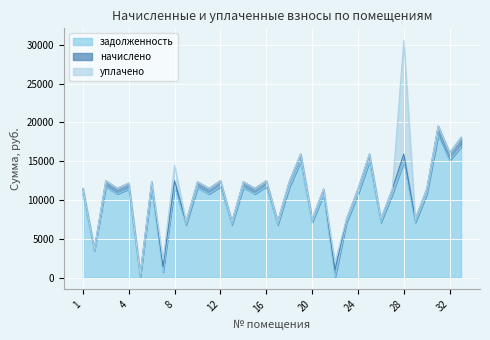

True or false: начислено has more than 0 interior local peaks.

True